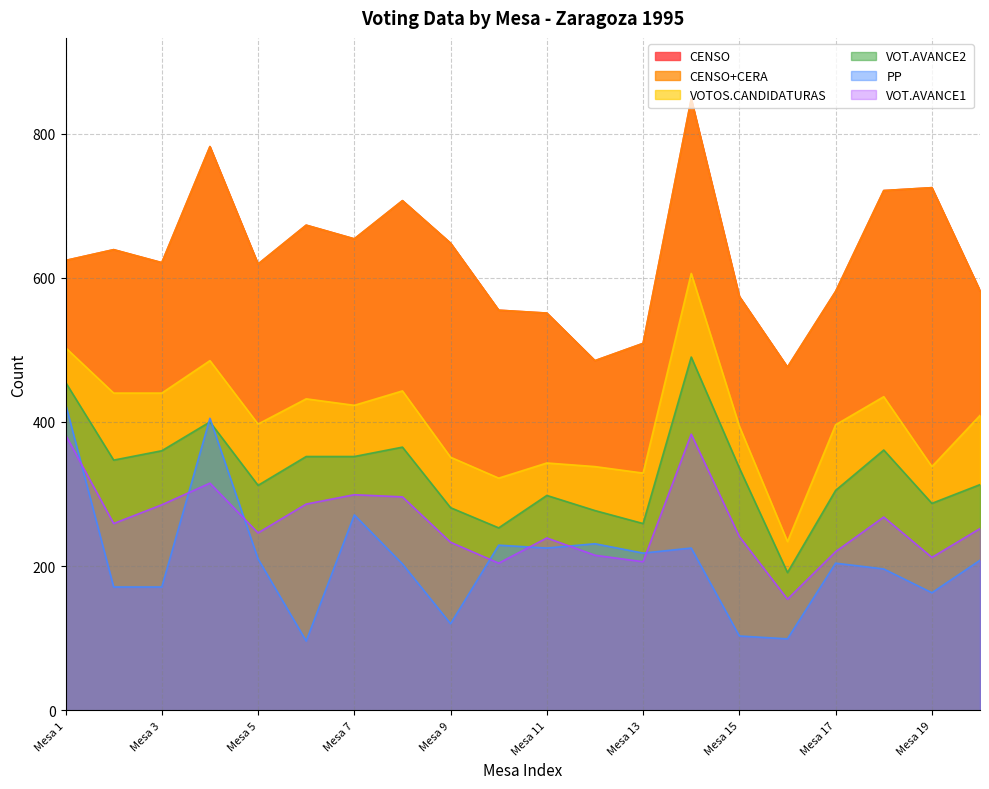

How many values in the CENSO series exceed 624?

9